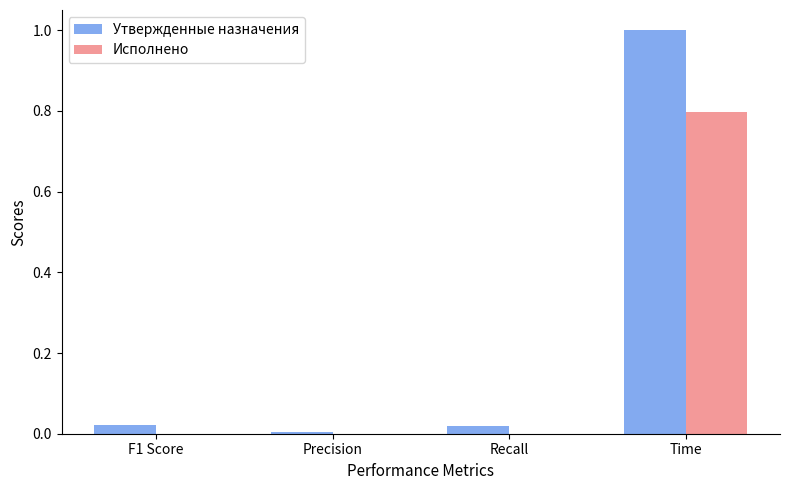

Which series has the largest total across all categories?

Утвержденные назначения